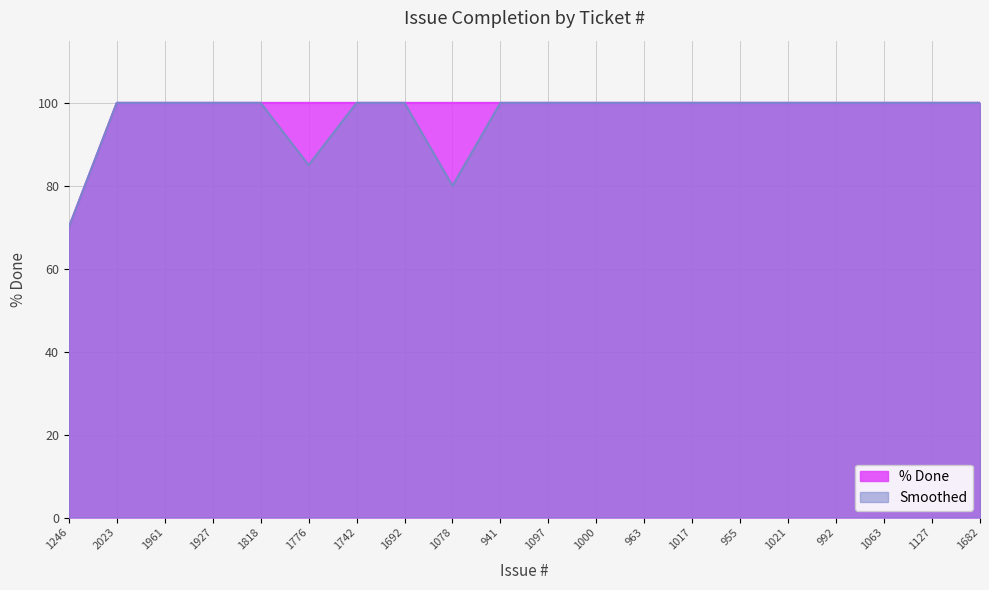

What is the label of the 11th point from the left?

1097